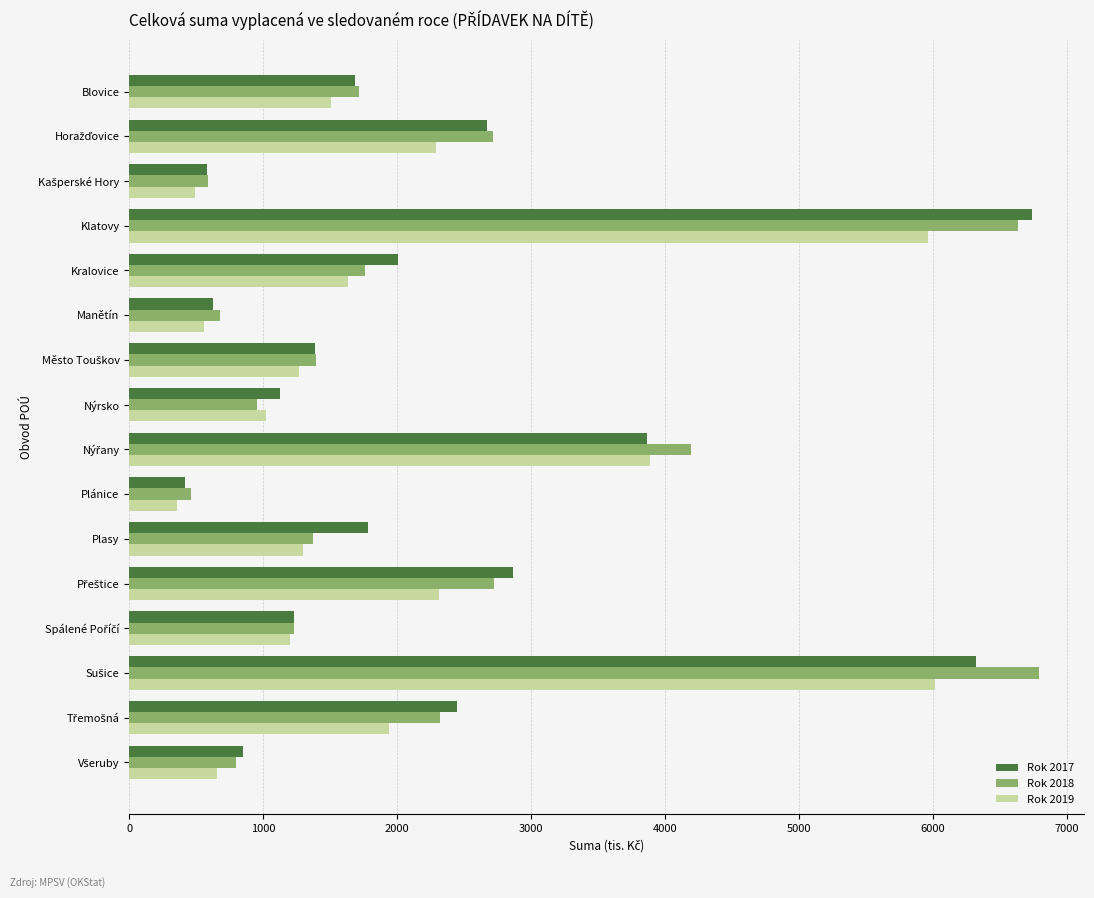

What is the greatest value displayed?

6789.2